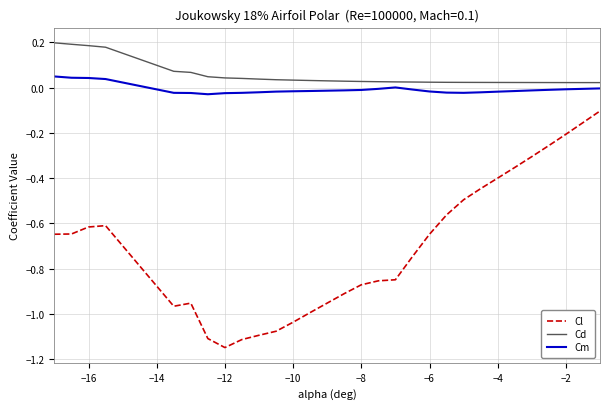

True or false: Cd and Cl intersect in this chart.

False